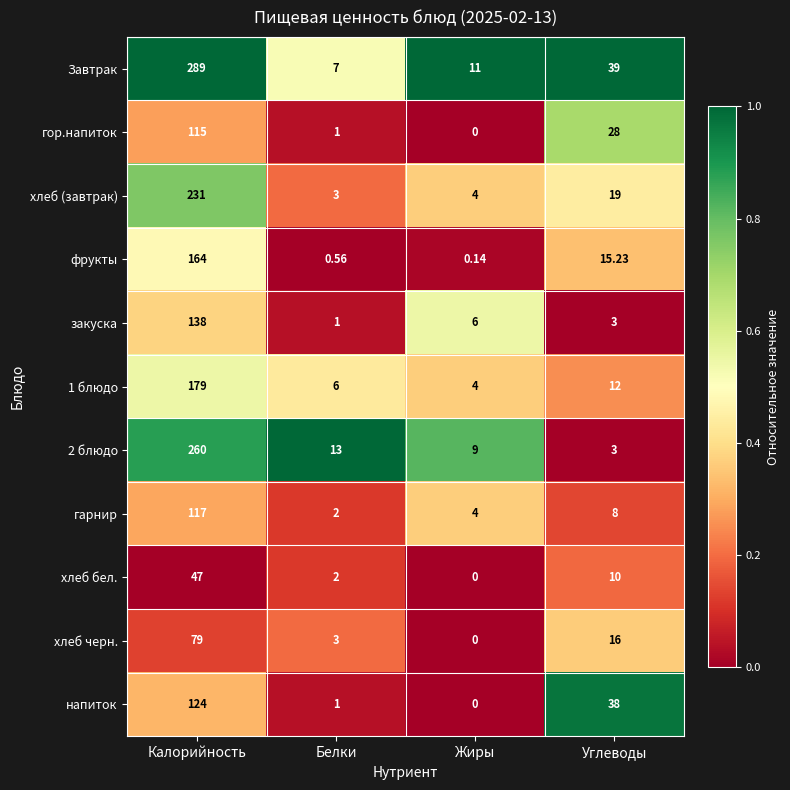

List the series in order of their peak value, highest first.

Завтрак, 2 блюдо, хлеб (завтрак), 1 блюдо, фрукты, закуска, напиток, гарнир, гор.напиток, хлеб черн., хлеб бел.